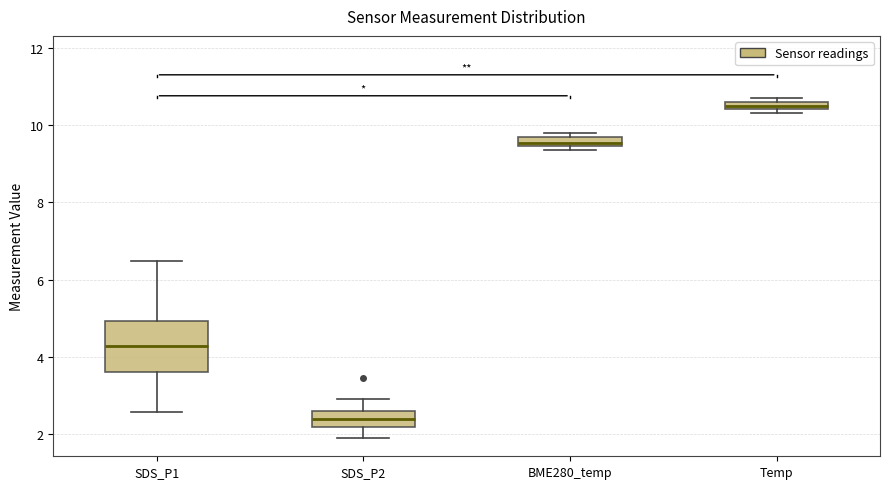

Which box is the tallest, from its lower edge to its upper edge?

SDS_P1